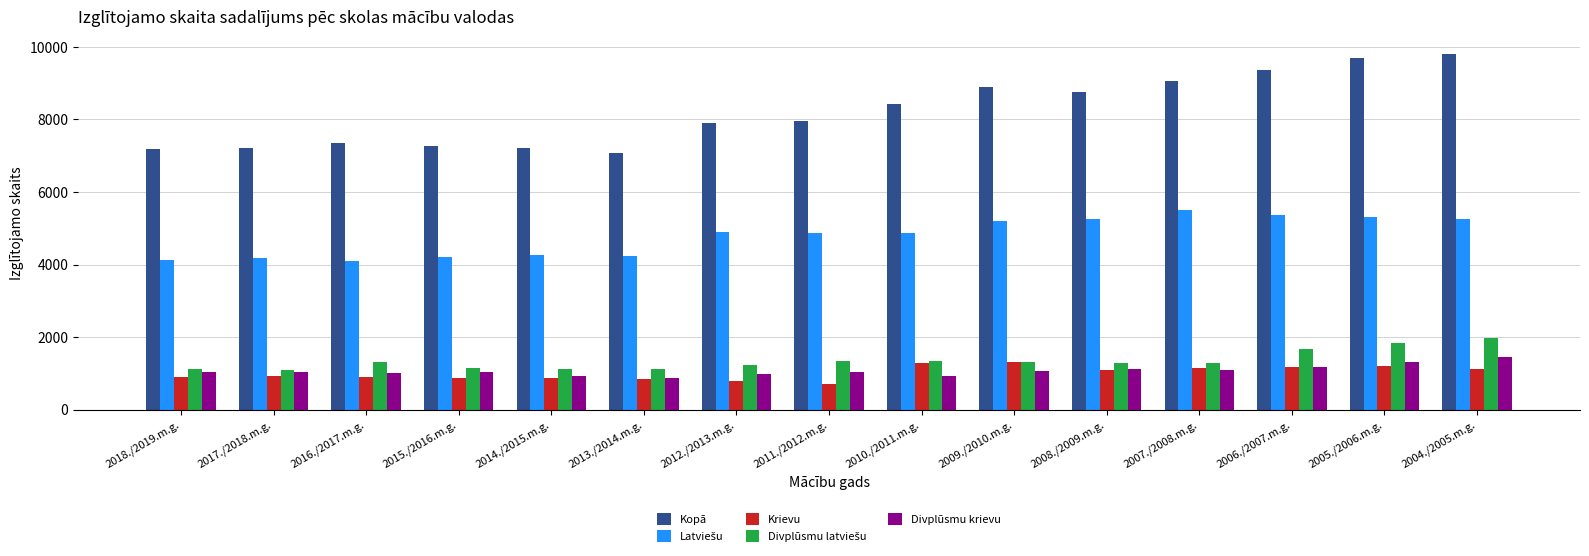

What is the lowest value of the Krievu series?

713